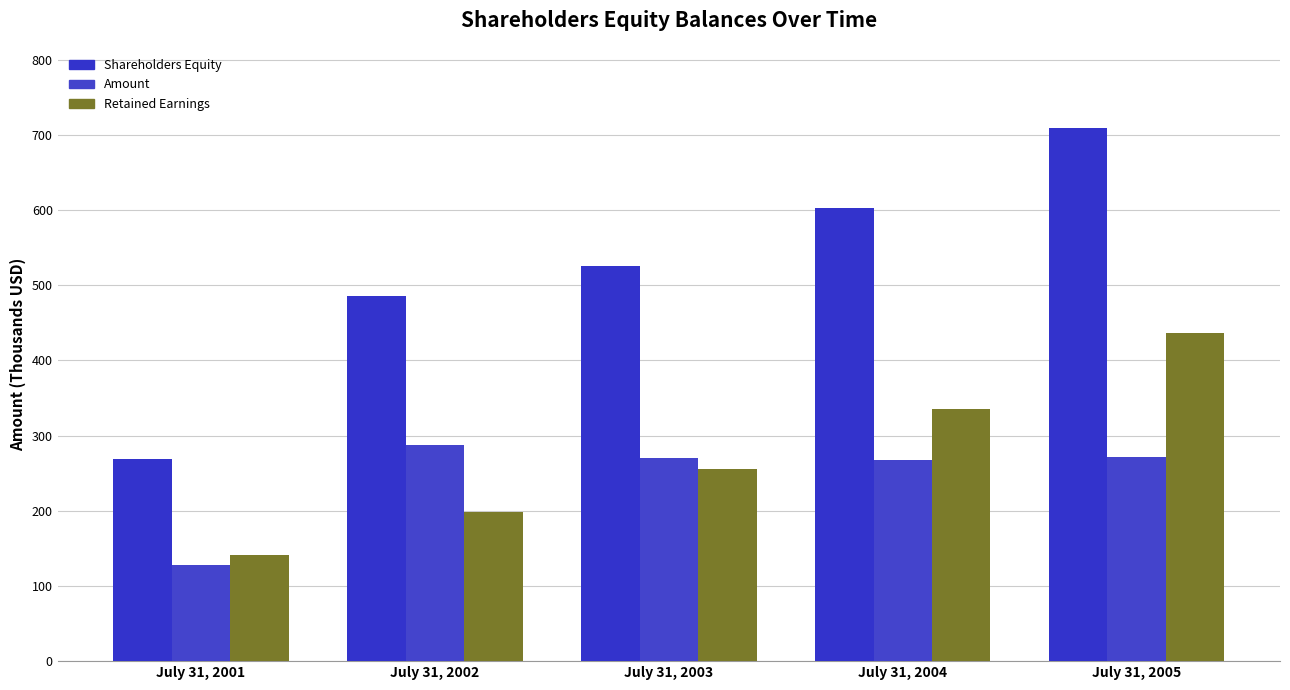

What is the difference between the highest and lowest values at July 31, 2004?

335.0